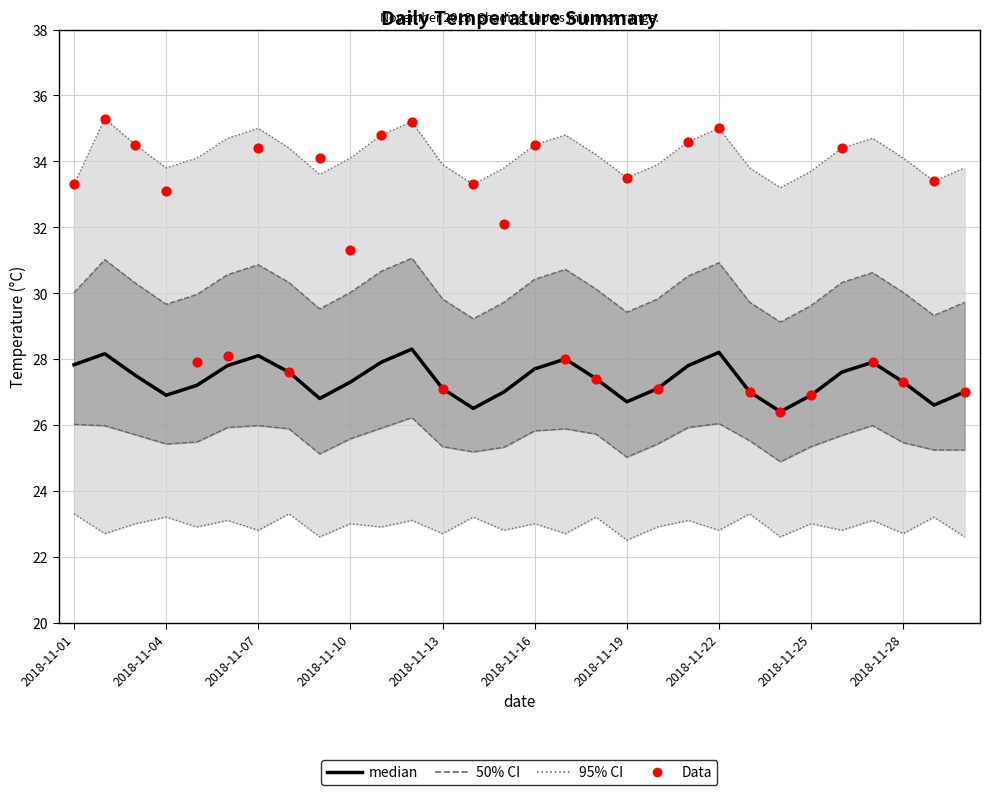

Which series has the largest total across all categories?

95% CI